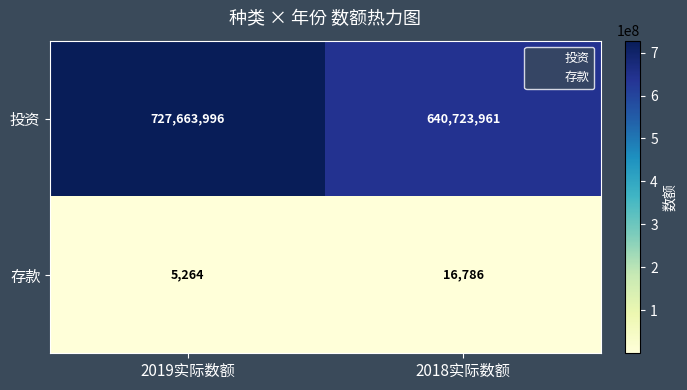

Which series has the largest total across all categories?

投资